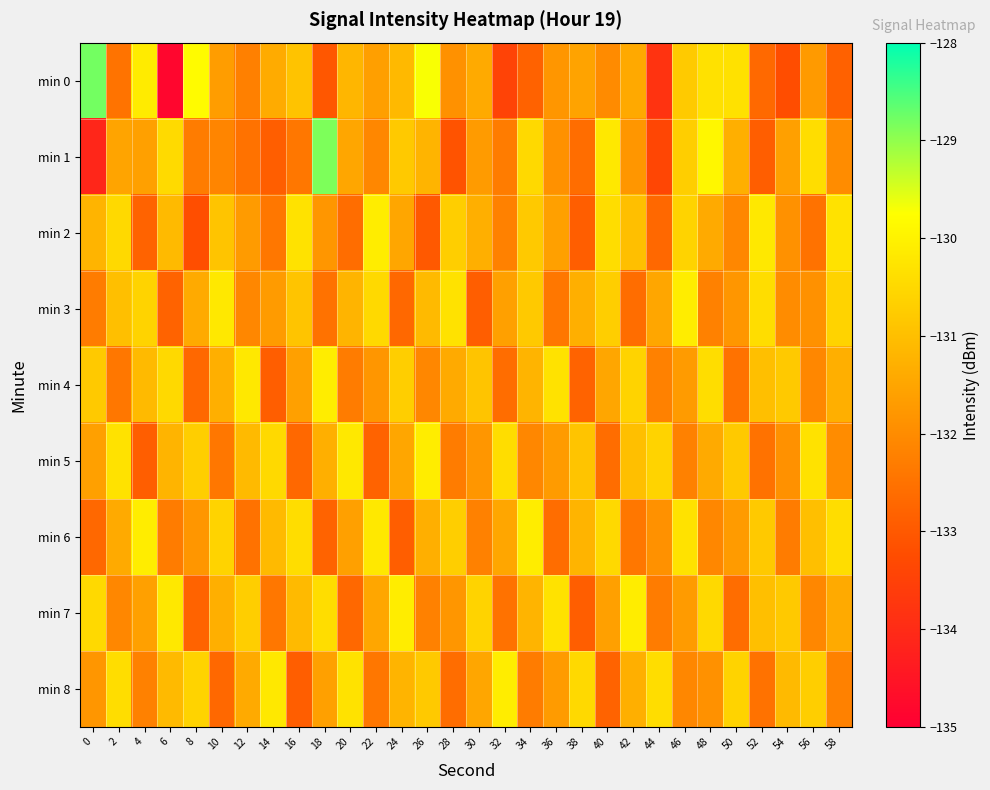

Rank the series by their maximum value, from highest to lowest.

min 0, min 1, min 2, min 3, min 4, min 5, min 6, min 7, min 8